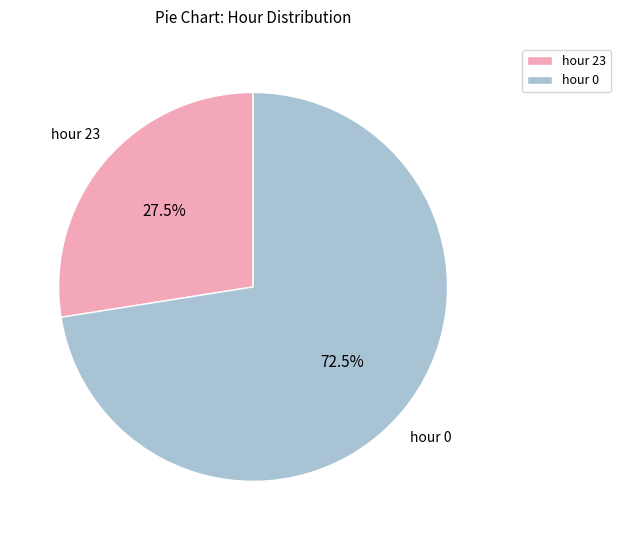

How many slices are in this pie chart?

2